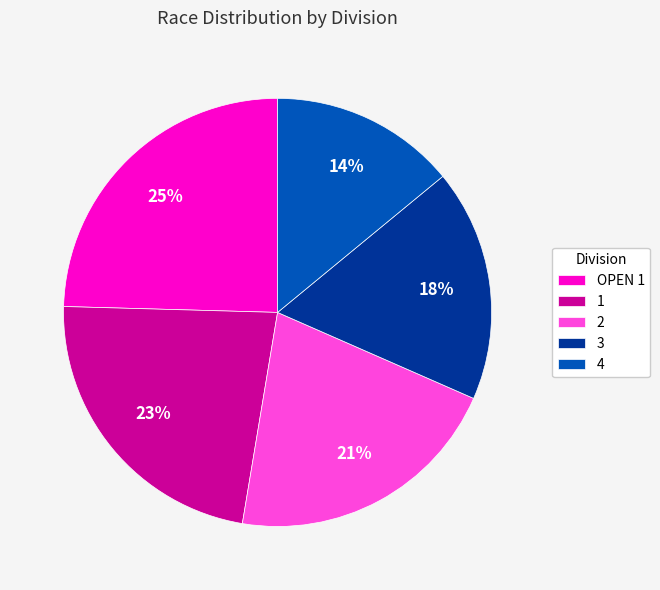

Is the sum of 3 and OPEN 1 greater than half?

No